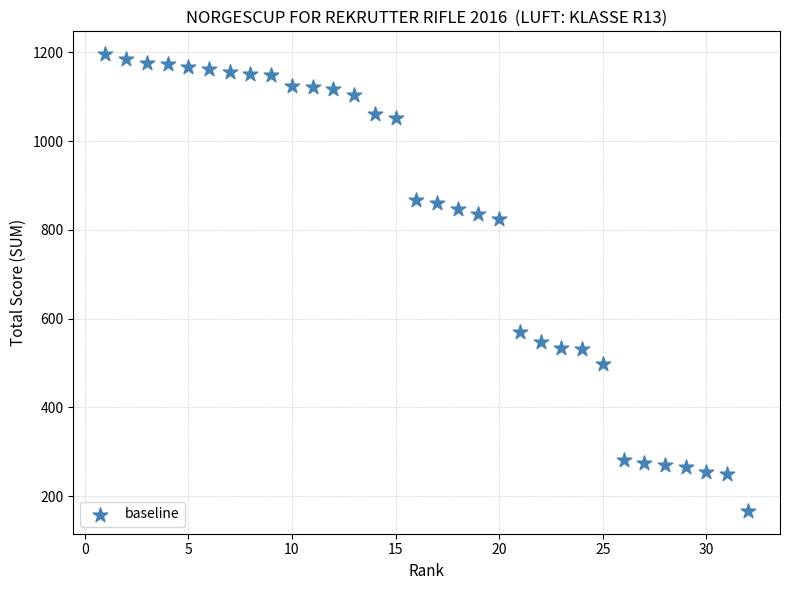

What is the range of Y values (max minus min)?

1029